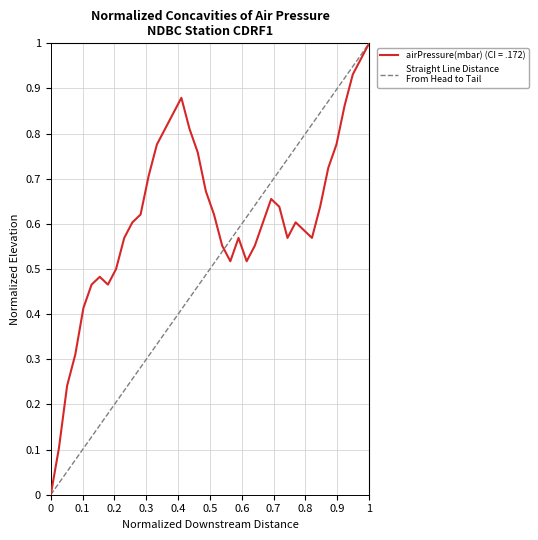

Is this an area chart (filled region under the line)?

No